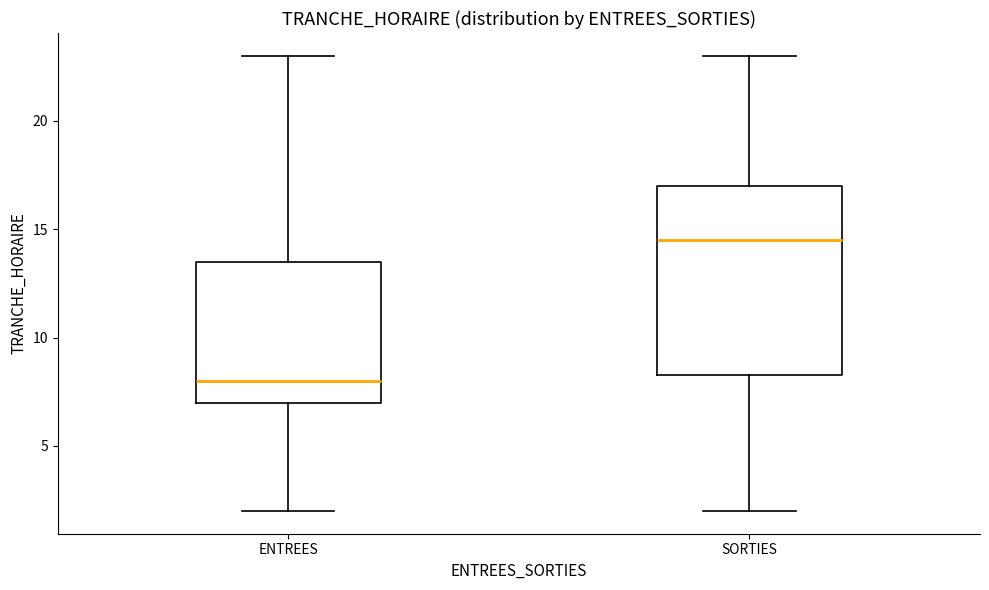

Which box has the highest median line?

SORTIES